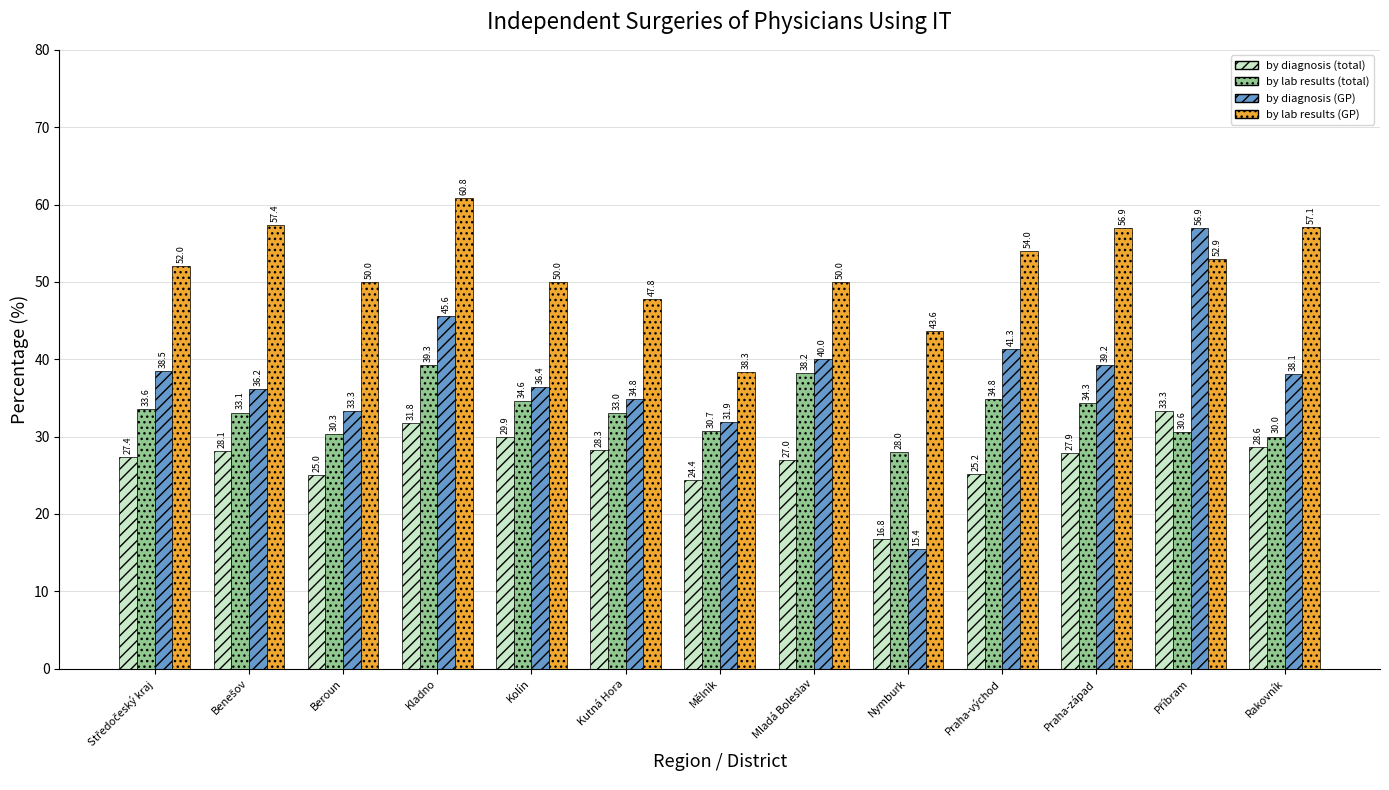

True or false: by lab results (total) has a value of 28.0 at Nymburk.

True